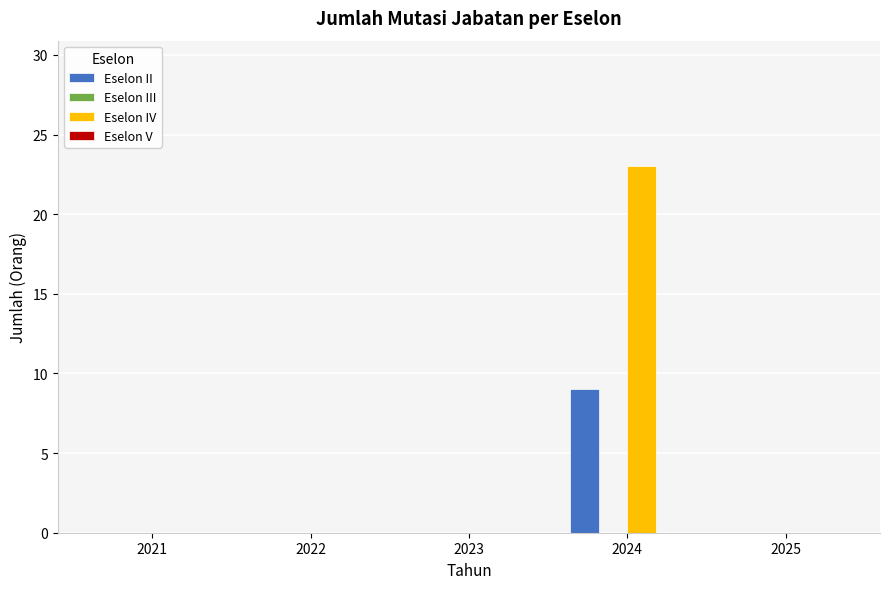

What is the maximum value shown in the chart?

23